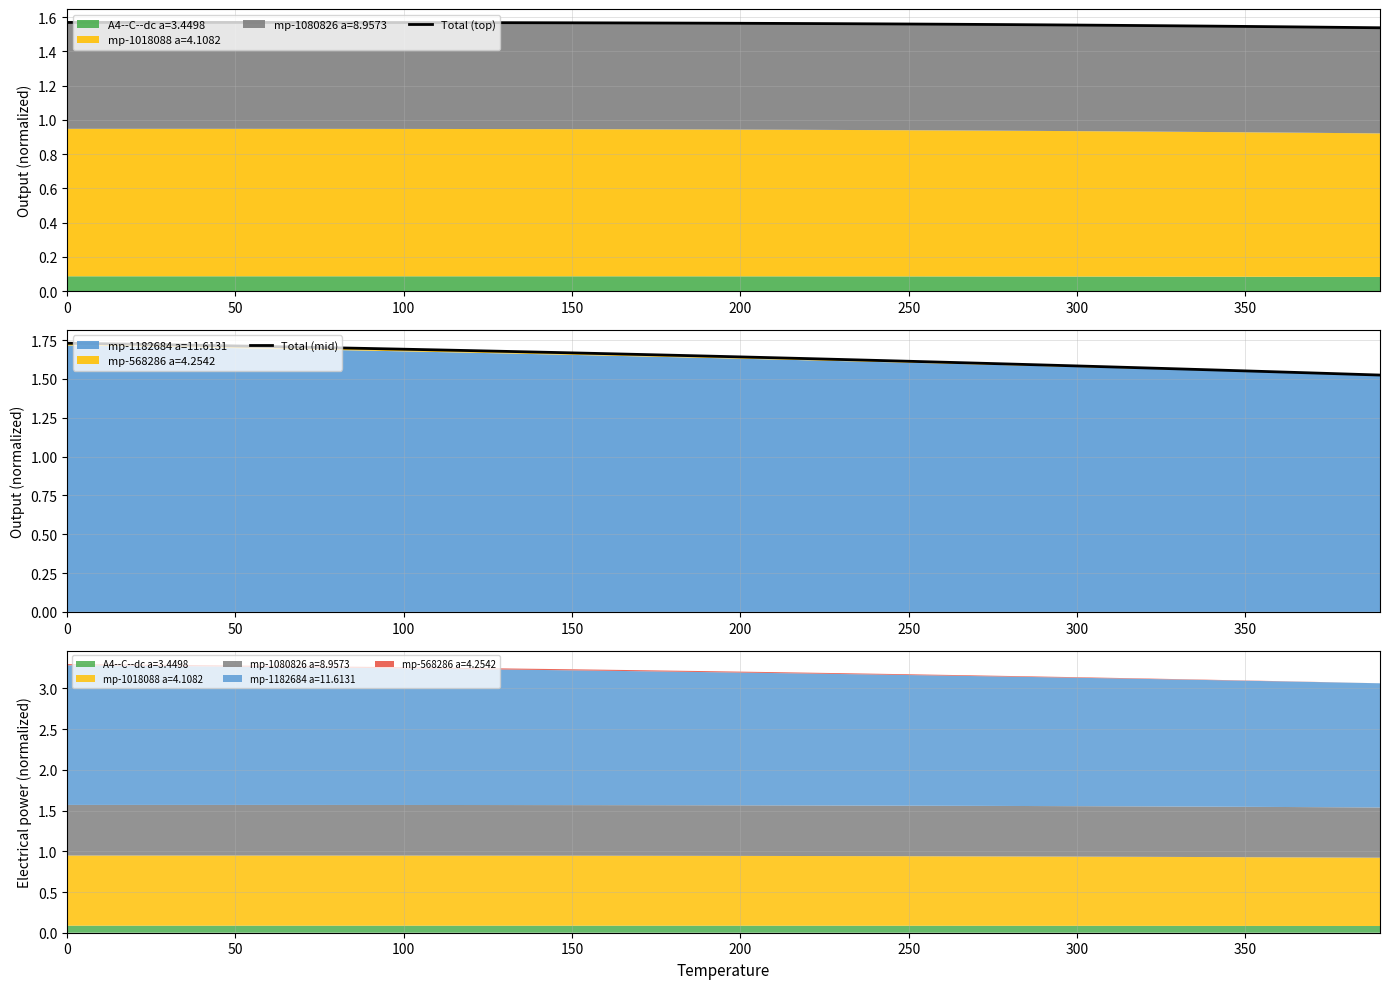

At how many categories does at least one series exceed 1?

40